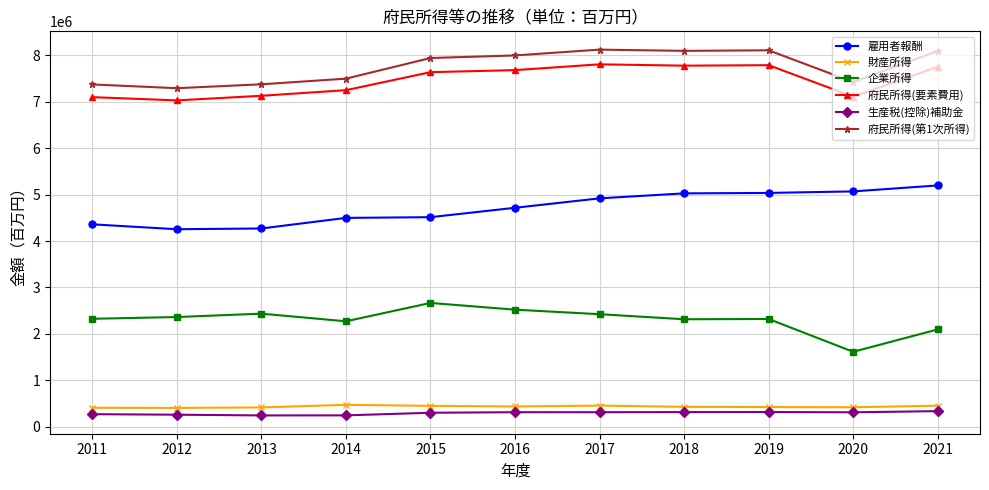

What is the value of the 財産所得 point at the 6th from the left?

439741